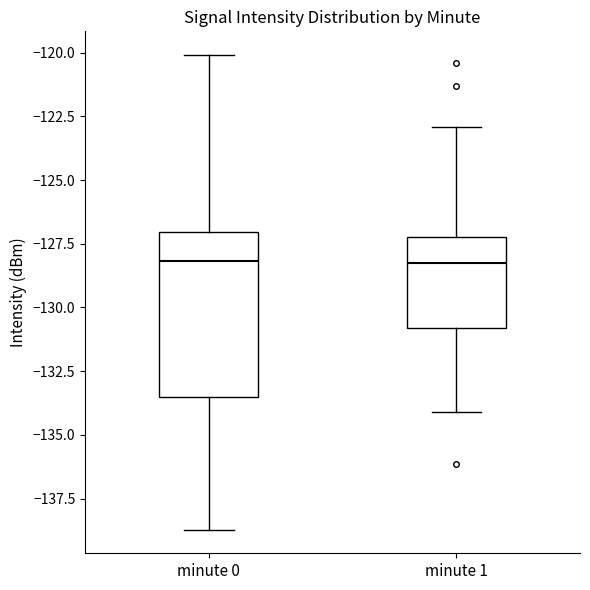

Reading left to right, transcribe this box plot: for each box, give where its median line is, the range the box spans, and where its two whiskers end, as read against the y-axis. The values are not printed on the chart, so give them approximately, as read against the axis.

minute 0: median -128.0, box -133.5 to -127.0, whiskers -138.5 to -120.0
minute 1: median -128.5, box -131.0 to -127.0, whiskers -134.0 to -123.0